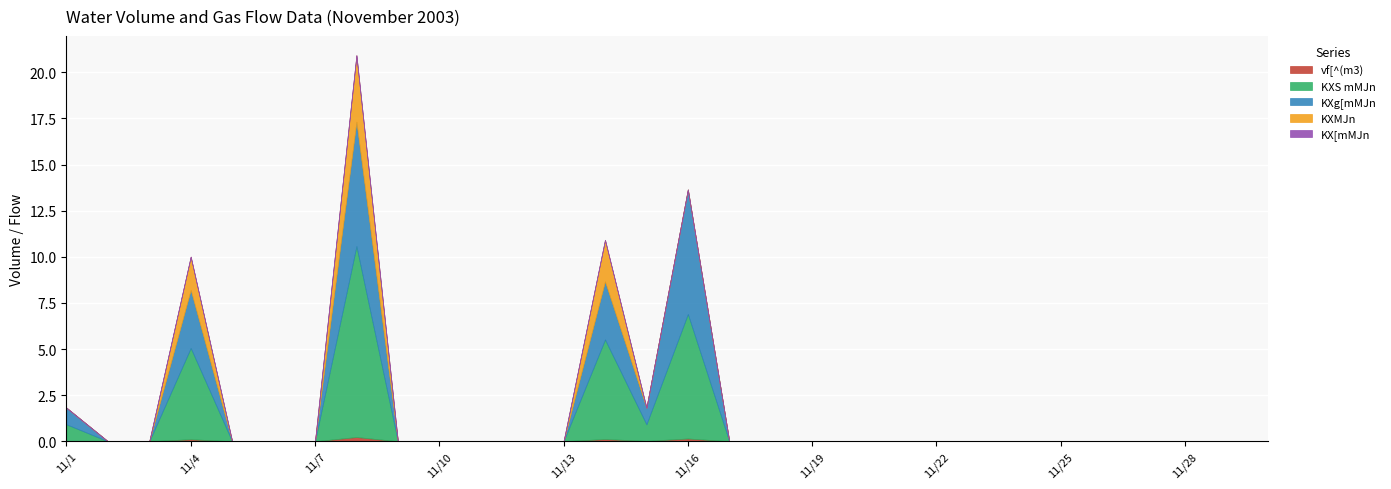

Reading right to left, extract all data points from this chart.

vf[^(m3): 11/30=0.0	11/29=0.0	11/28=0.0	11/27=0.0	11/26=0.0	11/25=0.0	11/24=0.0	11/23=0.0	11/22=0.0	11/21=0.0	11/20=0.0	11/19=0.0	11/18=0.0	11/17=0.0	11/16=0.1	11/15=0.0	11/14=0.1	11/13=0.0	11/12=0.0	11/11=0.0	11/10=0.0	11/9=0.0	11/8=0.2	11/7=0.0	11/6=0.0	11/5=0.0	11/4=0.1	11/3=0.0	11/2=0.0	11/1=0.0
KXS mMJn: 11/30=0.0	11/29=0.0	11/28=0.0	11/27=0.0	11/26=0.0	11/25=0.0	11/24=0.0	11/23=0.0	11/22=0.0	11/21=0.0	11/20=0.0	11/19=0.0	11/18=0.0	11/17=0.0	11/16=6.7	11/15=0.9	11/14=5.4	11/13=0.0	11/12=0.0	11/11=0.0	11/10=0.0	11/9=0.0	11/8=10.3	11/7=0.0	11/6=0.0	11/5=0.0	11/4=4.9	11/3=0.0	11/2=0.0	11/1=0.9
KXg[mMJn: 11/30=0.0	11/29=0.0	11/28=0.0	11/27=0.0	11/26=0.0	11/25=0.0	11/24=0.0	11/23=0.0	11/22=0.0	11/21=0.0	11/20=0.0	11/19=0.0	11/18=0.0	11/17=0.0	11/16=6.7	11/15=0.9	11/14=3.1	11/13=0.0	11/12=0.0	11/11=0.0	11/10=0.0	11/9=0.0	11/8=6.7	11/7=0.0	11/6=0.0	11/5=0.0	11/4=3.1	11/3=0.0	11/2=0.0	11/1=0.9
KXMJn: 11/30=0.0	11/29=0.0	11/28=0.0	11/27=0.0	11/26=0.0	11/25=0.0	11/24=0.0	11/23=0.0	11/22=0.0	11/21=0.0	11/20=0.0	11/19=0.0	11/18=0.0	11/17=0.0	11/16=0.0	11/15=0.0	11/14=2.2	11/13=0.0	11/12=0.0	11/11=0.0	11/10=0.0	11/9=0.0	11/8=3.6	11/7=0.0	11/6=0.0	11/5=0.0	11/4=1.8	11/3=0.0	11/2=0.0	11/1=0.0
KX[mMJn: 11/30=0.0	11/29=0.0	11/28=0.0	11/27=0.0	11/26=0.0	11/25=0.0	11/24=0.0	11/23=0.0	11/22=0.0	11/21=0.0	11/20=0.0	11/19=0.0	11/18=0.0	11/17=0.0	11/16=0.0	11/15=0.0	11/14=0.0	11/13=0.0	11/12=0.0	11/11=0.0	11/10=0.0	11/9=0.0	11/8=0.0	11/7=0.0	11/6=0.0	11/5=0.0	11/4=0.0	11/3=0.0	11/2=0.0	11/1=0.0